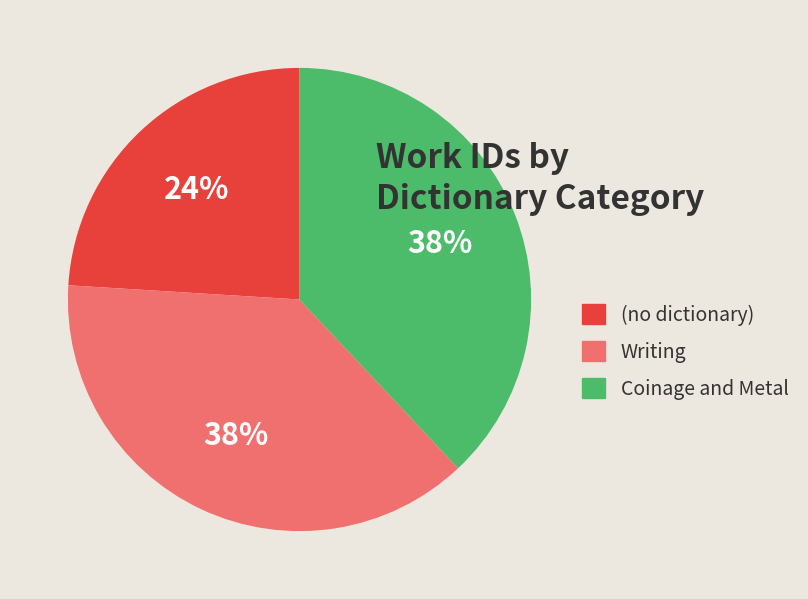

Which slice is the smallest?

(no dictionary)